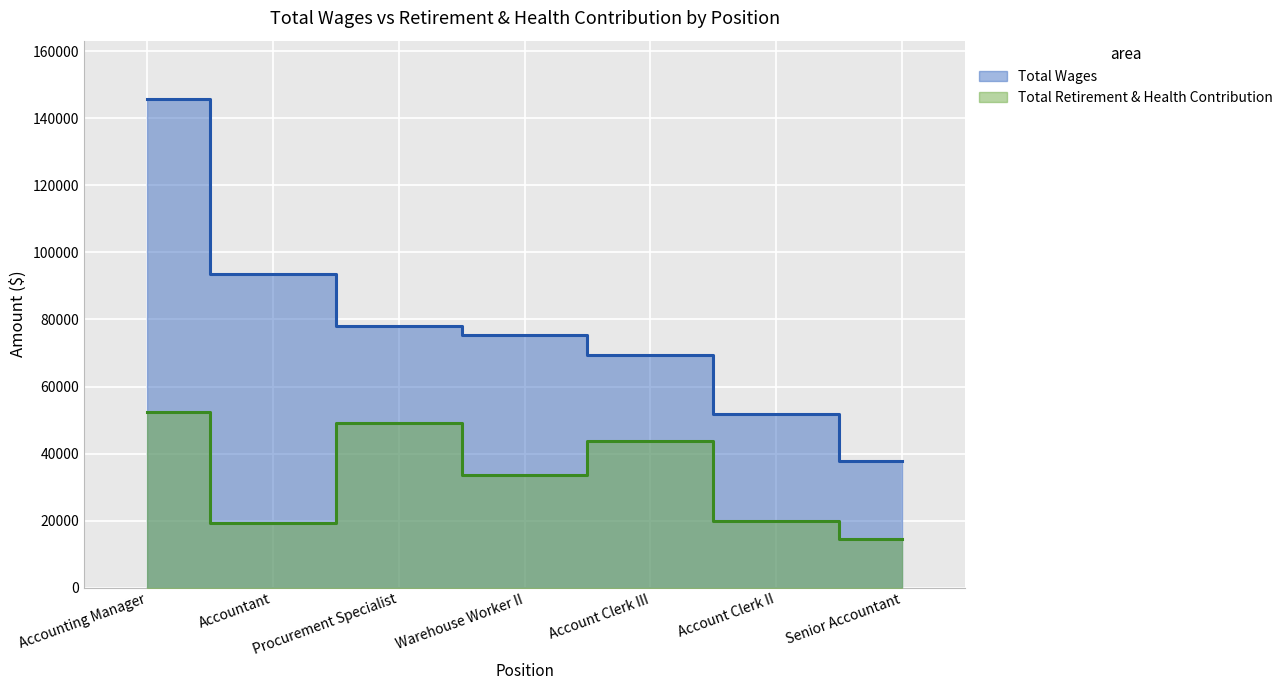

Reading left to right, what are all the values shown in this chart?

Total Wages: 145713	93706	78064	75463	69482	51793	37646
Total Retirement & Health Contribution: 52270	19217	49076	33584	43809	19969	14397